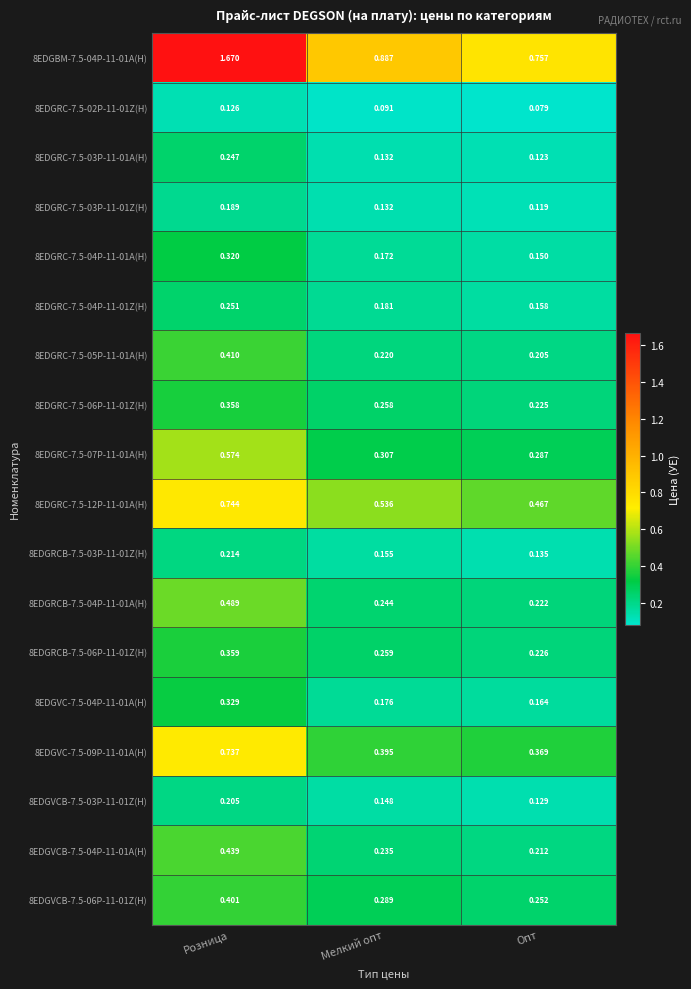

Rank the series by their maximum value, from lowest to highest.

8EDGRC-7.5-02P-11-01Z(H), 8EDGRC-7.5-03P-11-01Z(H), 8EDGVCB-7.5-03P-11-01Z(H), 8EDGRCB-7.5-03P-11-01Z(H), 8EDGRC-7.5-03P-11-01A(H), 8EDGRC-7.5-04P-11-01Z(H), 8EDGRC-7.5-04P-11-01A(H), 8EDGVC-7.5-04P-11-01A(H), 8EDGRC-7.5-06P-11-01Z(H), 8EDGRCB-7.5-06P-11-01Z(H), 8EDGVCB-7.5-06P-11-01Z(H), 8EDGRC-7.5-05P-11-01A(H), 8EDGVCB-7.5-04P-11-01A(H), 8EDGRCB-7.5-04P-11-01A(H), 8EDGRC-7.5-07P-11-01A(H), 8EDGVC-7.5-09P-11-01A(H), 8EDGRC-7.5-12P-11-01A(H), 8EDGBM-7.5-04P-11-01A(H)